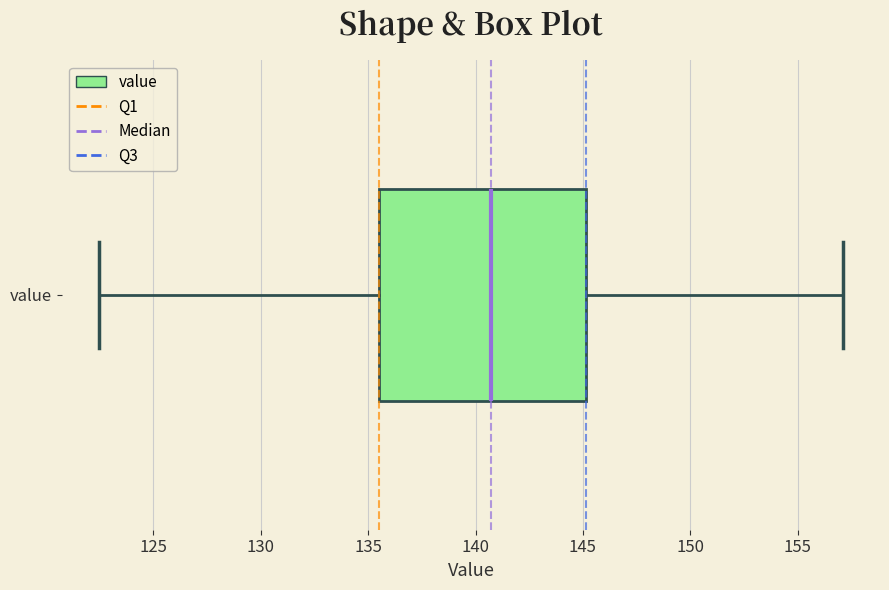

Read this box plot against the x-axis: the position of the median line, the range covered by the box, and the ends of both whiskers. The values are not printed on the chart, so give them approximately, as read against the axis.

median 140.5, box 135.5 to 145.0, whiskers 122.5 to 157.0